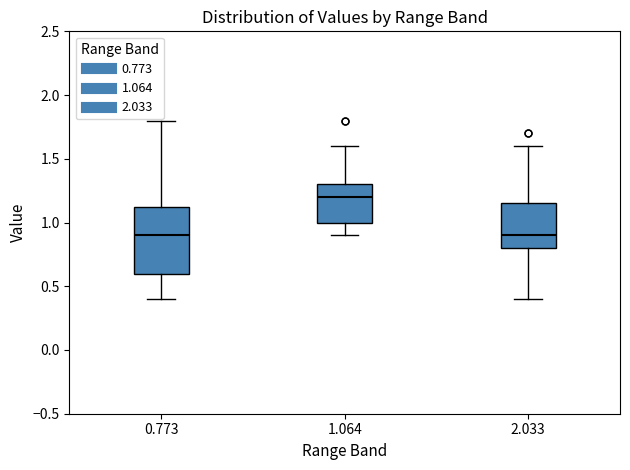

Reading left to right, read every box against the y-axis: the position of its median line, the range the box covers, and the ends of its whiskers. The values are not printed on the chart, so give them approximately, as read against the axis.

0.773: median 0.90, box 0.60 to 1.15, whiskers 0.40 to 1.80
1.064: median 1.20, box 1.00 to 1.30, whiskers 0.90 to 1.60
2.033: median 0.90, box 0.80 to 1.15, whiskers 0.40 to 1.60